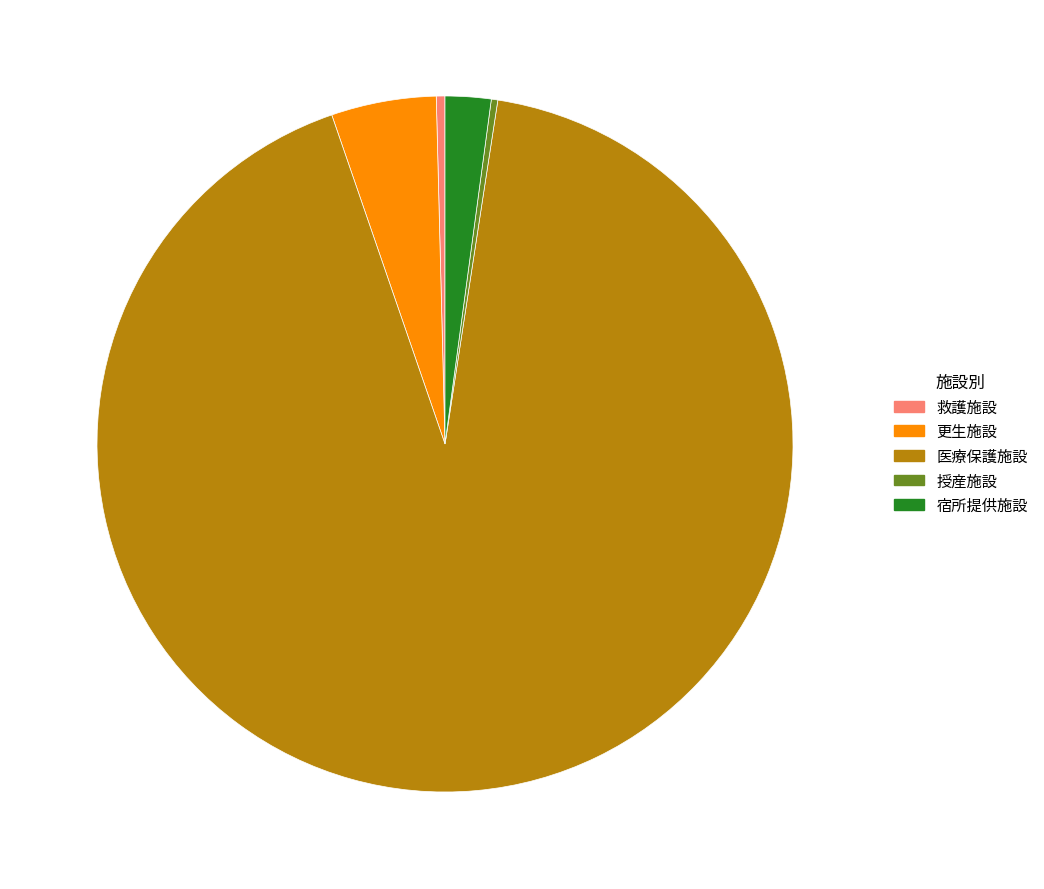

Do 授産施設 and 救護施設 together represent more than half of the pie?

No